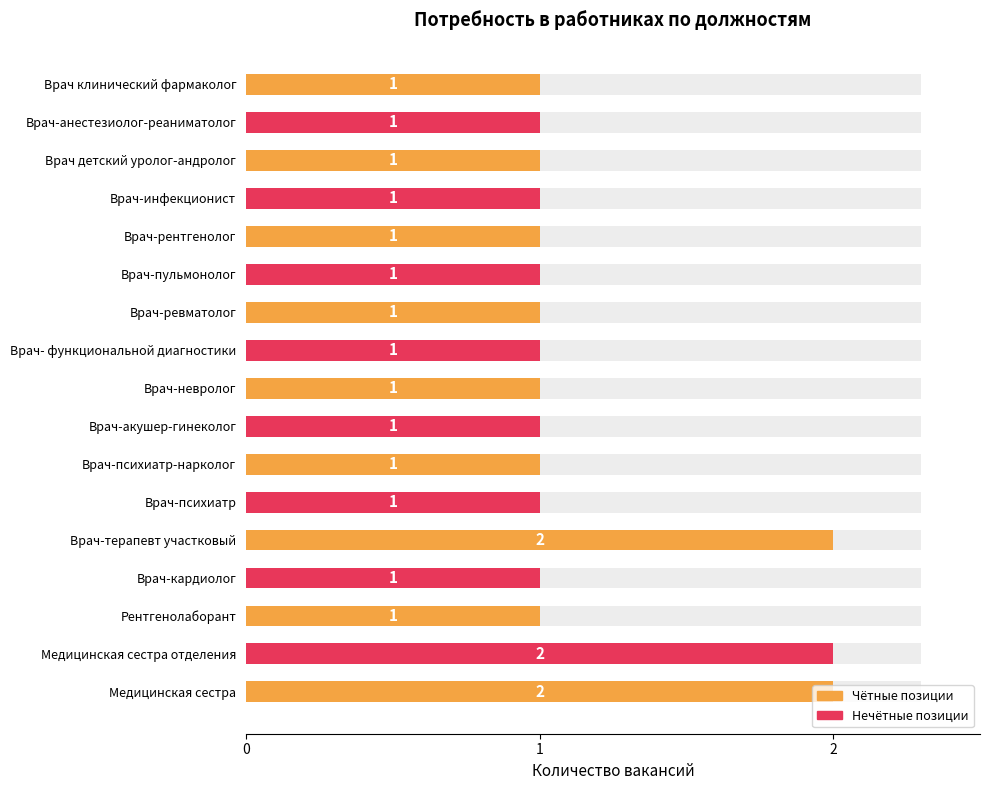

What is the greatest value displayed?

2